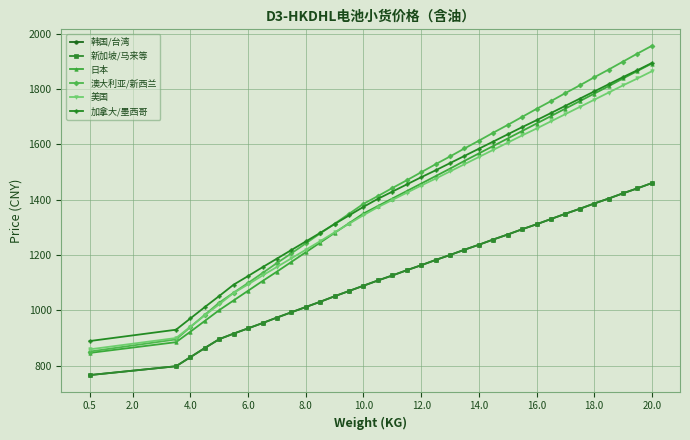

What is the minimum value shown in the chart?

766